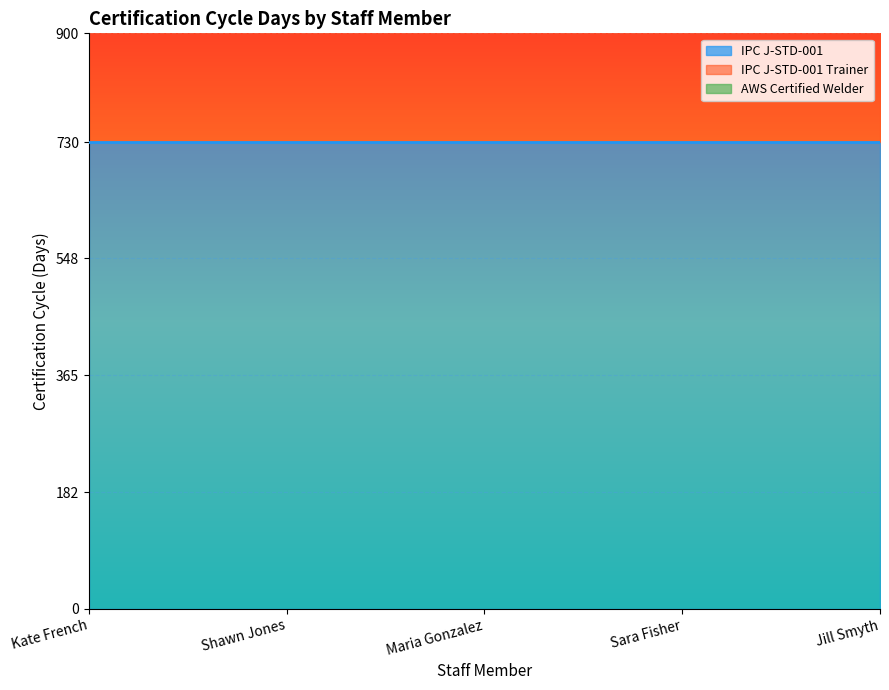

True or false: IPC J-STD-001 Trainer and IPC J-STD-001 intersect in this chart.

False